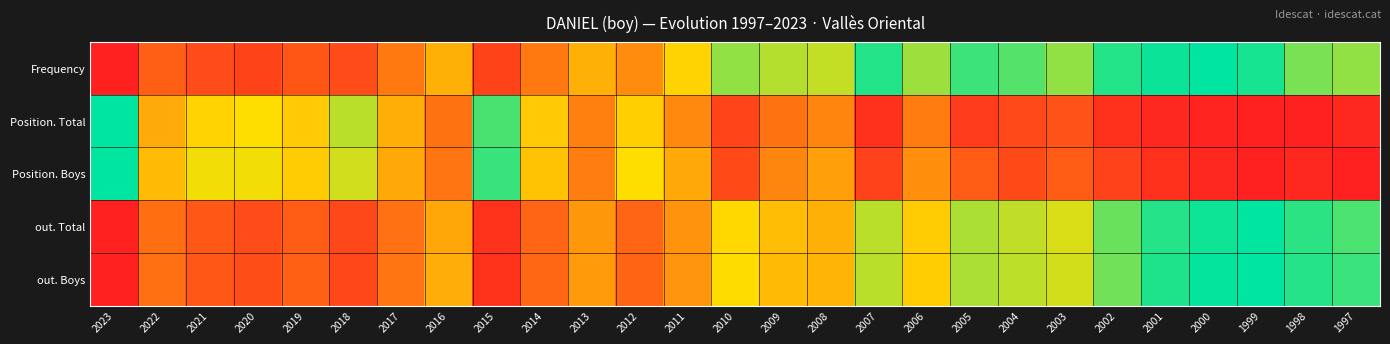

At how many categories does at least one series exceed 0?

27